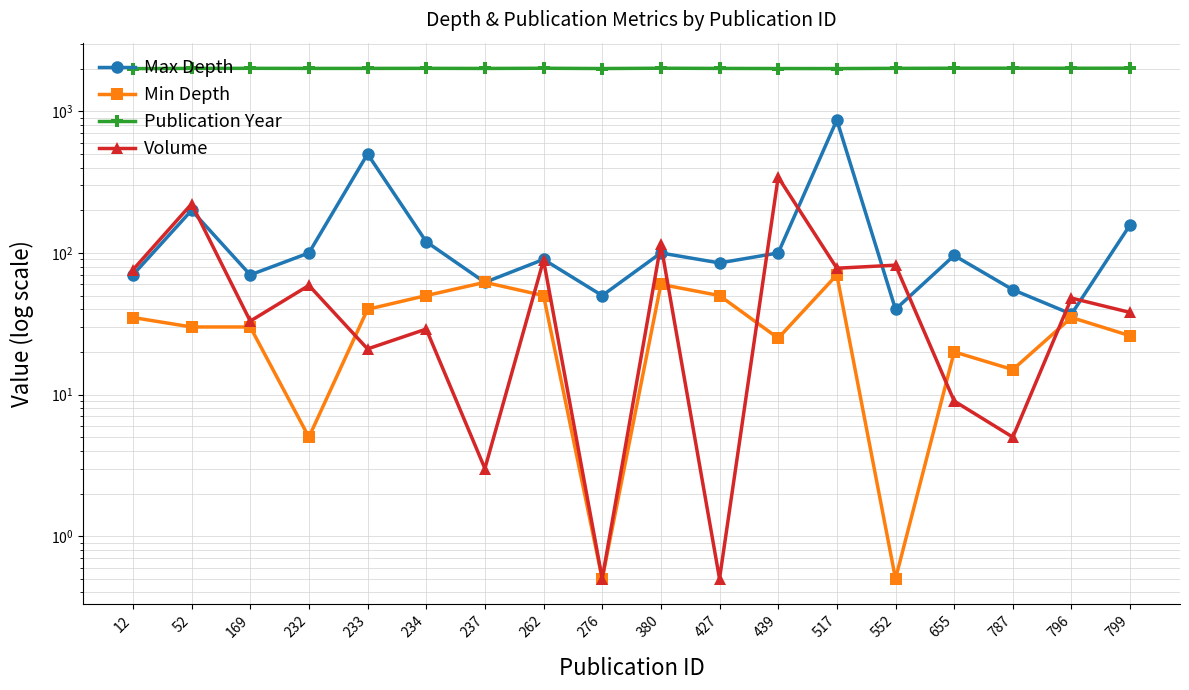

Reading right to left, what are all the values shown in this chart?

Max Depth: 158.0	37.0	55.0	96.0	40.0	869.0	100.0	85.0	100.0	50.0	90.0	62.0	120.0	500.0	100.0	70.0	200.0	70.0
Min Depth: 26.0	35.0	15.0	20.0	0.5	70.0	25.0	50.0	60.0	0.5	50.0	62.0	50.0	40.0	5.0	30.0	30.0	35.0
Publication Year: 2018.0	2016.0	2018.0	2017.0	2013.0	2006.0	2007.0	2011.0	2017.0	2007.0	2016.0	2010.0	2013.0	2011.0	2011.0	2014.0	2011.0	2005.0
Volume: 38.0	48.0	5.0	9.0	82.0	78.0	343.0	0.5	115.0	0.5	89.0	3.0	29.0	21.0	59.0	33.0	222.0	76.0